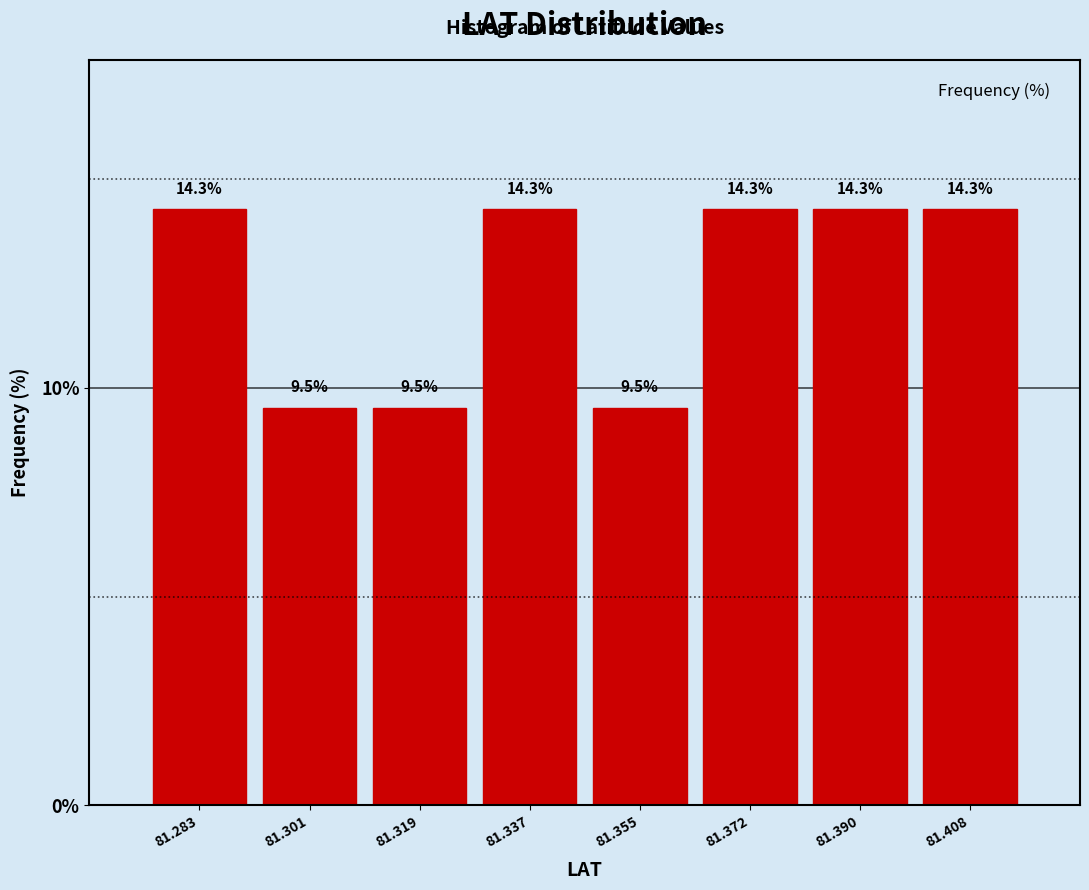

Reading left to right, transcribe this chart: for each bar, give the range it covers on the x-axis and its height. The bar edges are not printed on the chart, so give them approximately, as read against the axis.

81.274 to 81.292: 14.3
81.292 to 81.310: 9.5
81.310 to 81.328: 9.5
81.328 to 81.346: 14.3
81.346 to 81.364: 9.5
81.364 to 81.382: 14.3
81.382 to 81.398: 14.3
81.398 to 81.416: 14.3